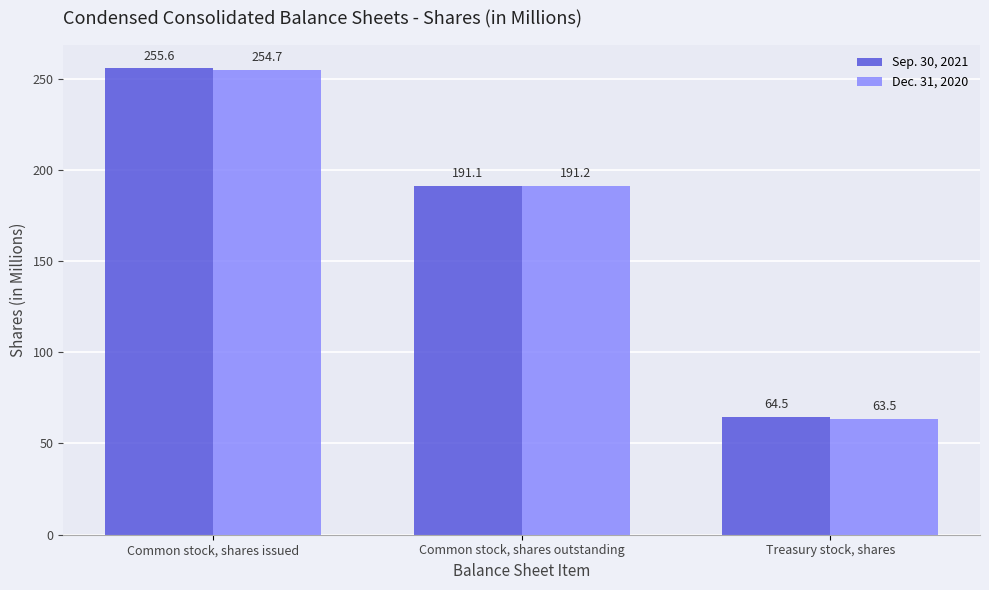

Which series changed the most between Common stock, shares issued and Common stock, shares outstanding?

Sep. 30, 2021